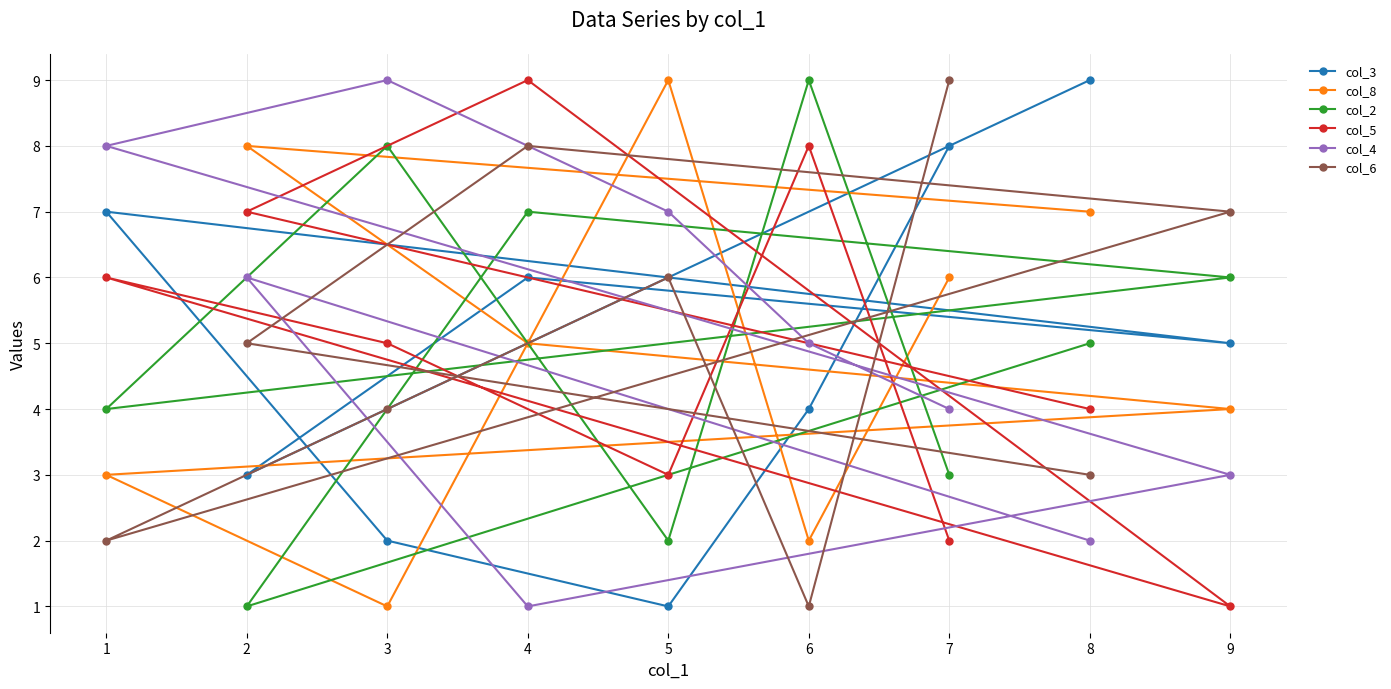

True or false: col_6 and col_3 cross at least once.

True